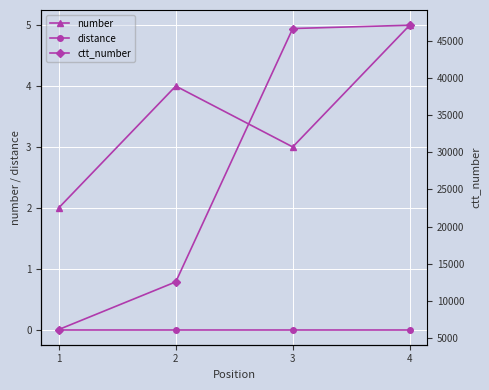

True or false: ctt_number and number cross at least once.

False